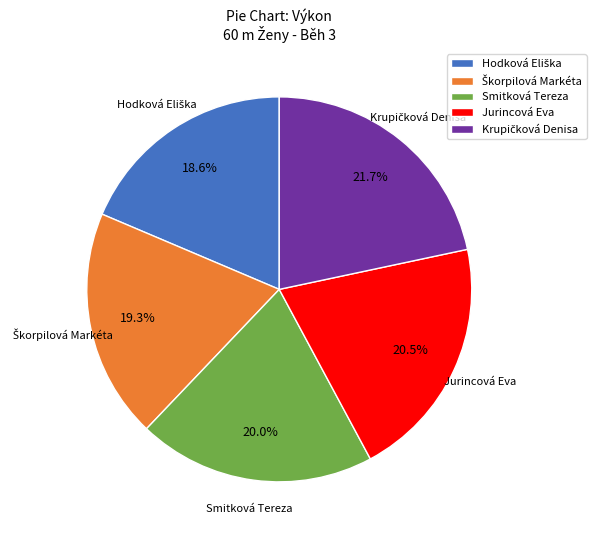

To the nearest percent, what percentage of the pie is Smitková Tereza?

20%